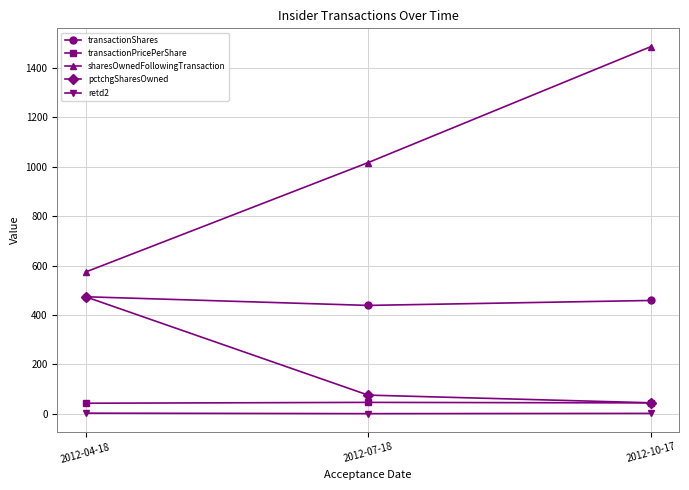

Which series has the widest spread of values?

sharesOwnedFollowingTransaction